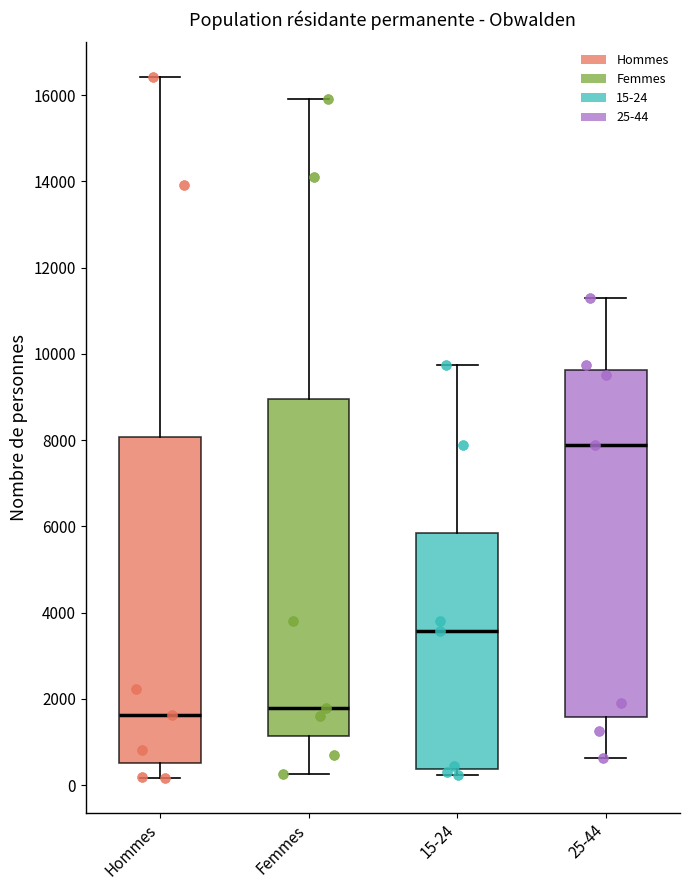

Reading left to right, transcribe this box plot: for each box, give where its median line is, the range the box spans, and where its two whiskers end, as read against the y-axis. The values are not printed on the chart, so give them approximately, as read against the axis.

Hommes: median 1600, box 600 to 8000, whiskers 200 to 16400
Femmes: median 1800, box 1200 to 9000, whiskers 200 to 16000
15-24: median 3600, box 400 to 5800, whiskers 200 to 9800
25-44: median 7800, box 1600 to 9600, whiskers 600 to 11200